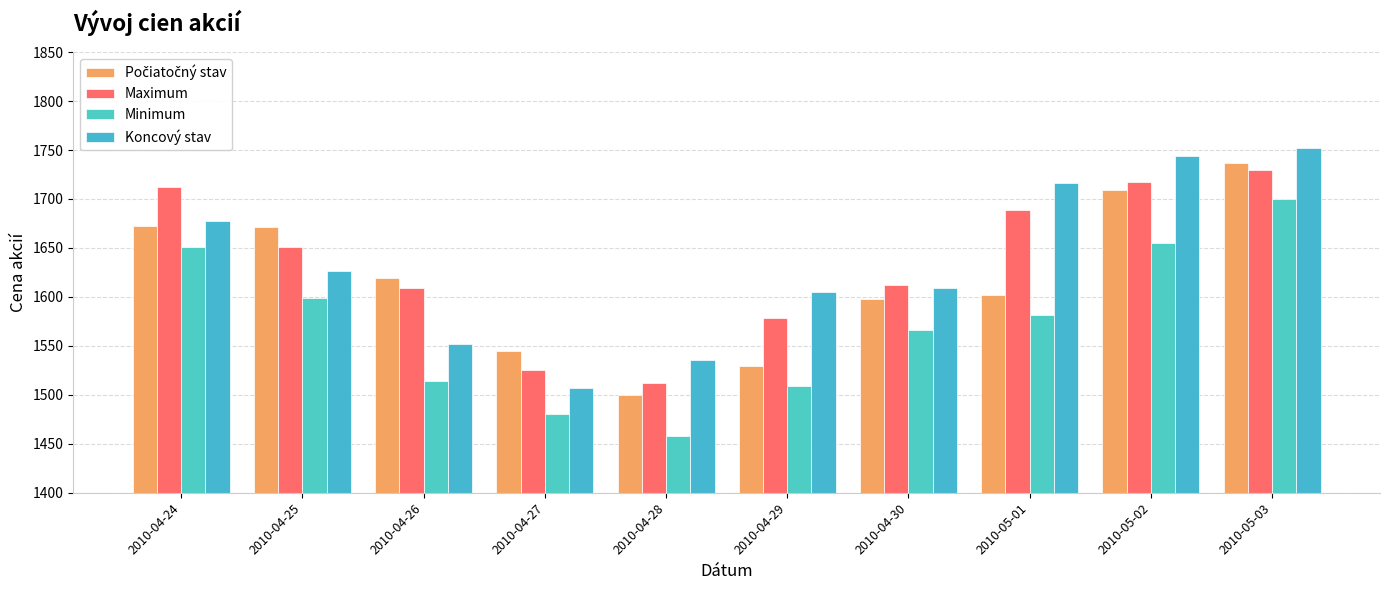

Are the bars grouped side by side (vs. stacked)?

Yes